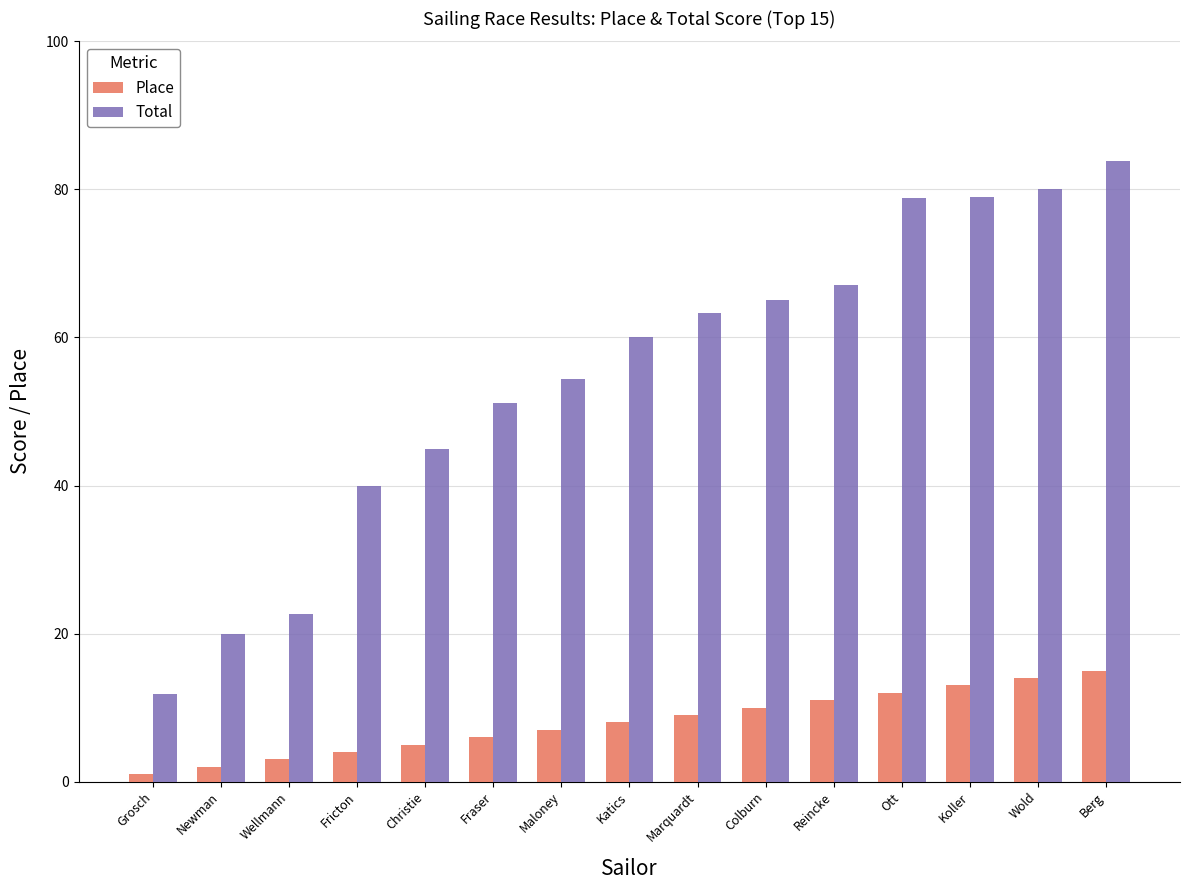

Count the number of data series in this chart.

2